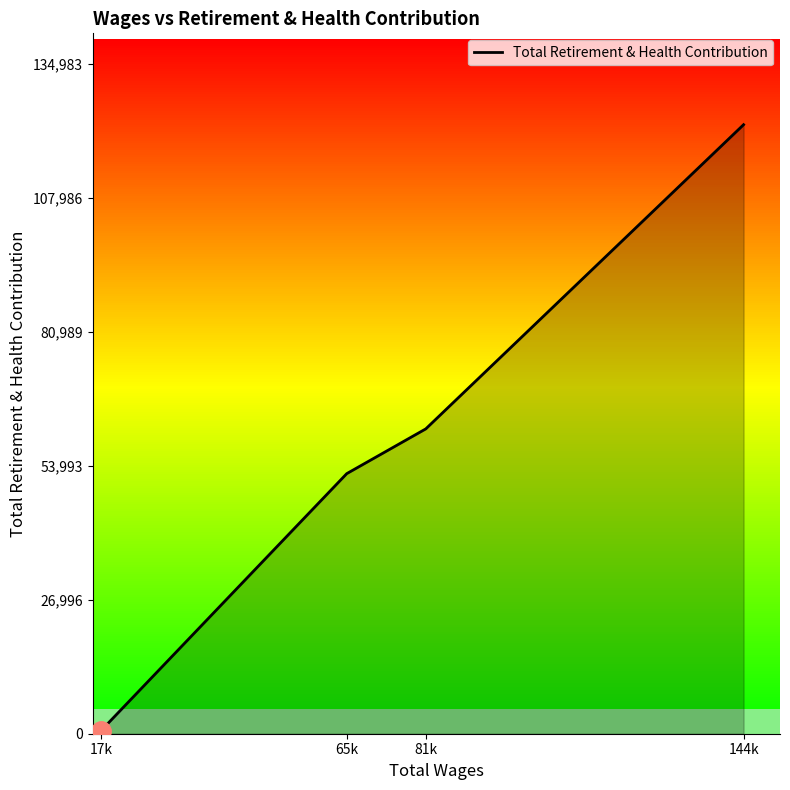

The chart shows a value of 160667 at 144k. True or false?

False